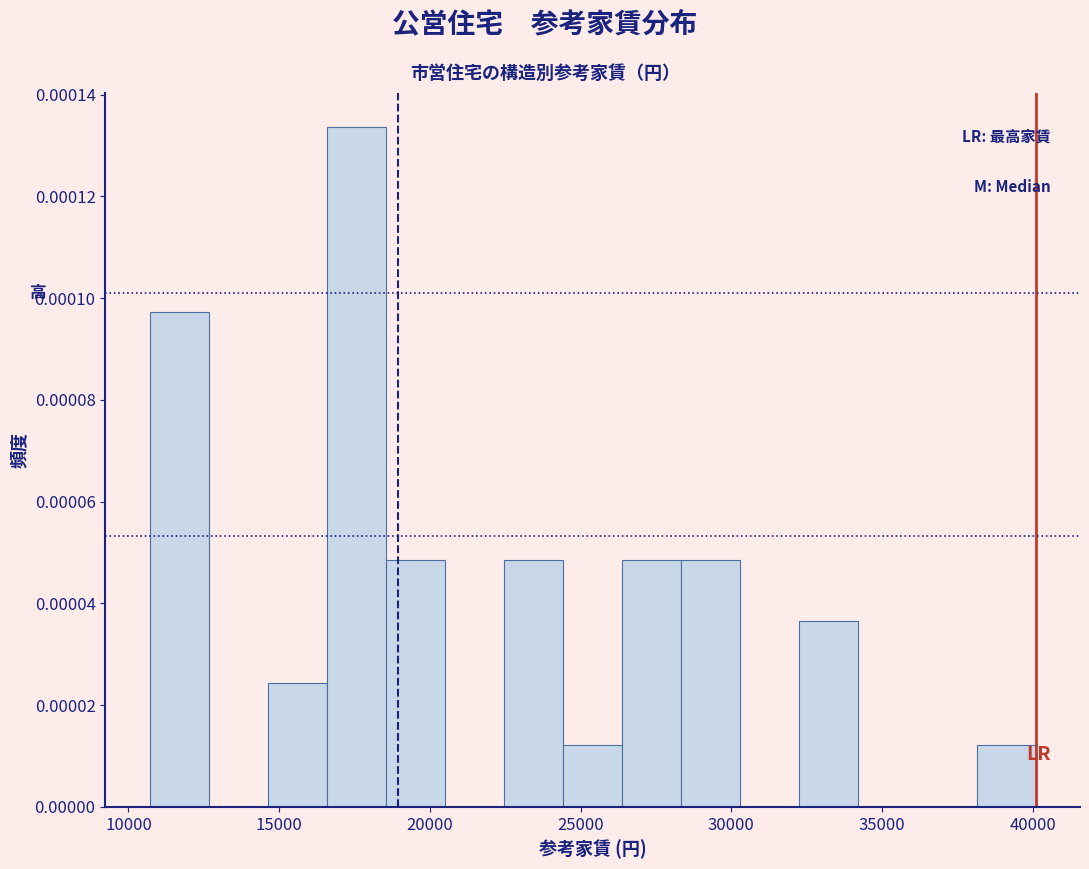

Around what value on the x-axis is the tallest bar? Give the approximate position of its centre, as read against the axis.

17500